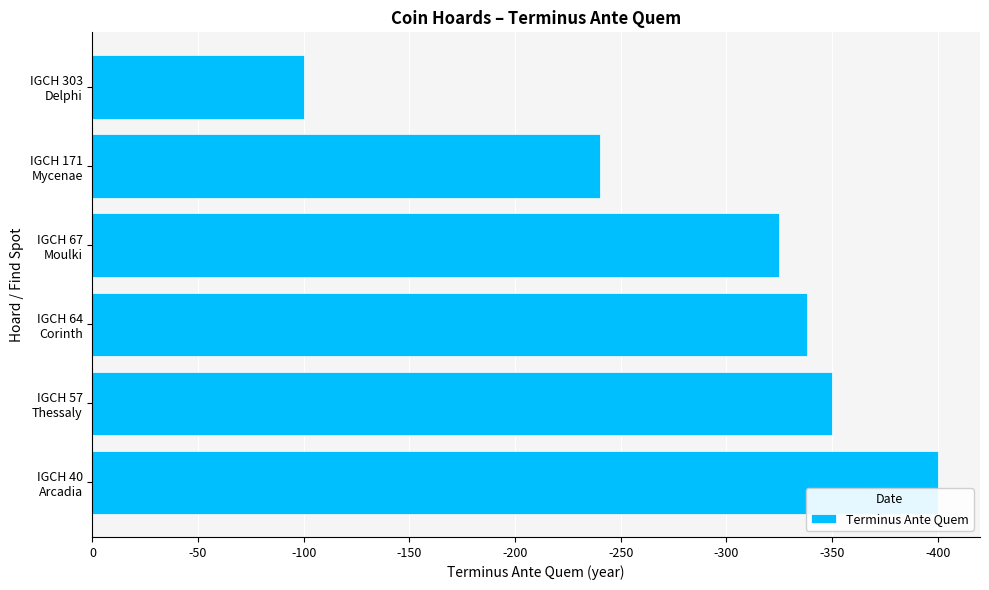

Are the bars horizontal?

Yes